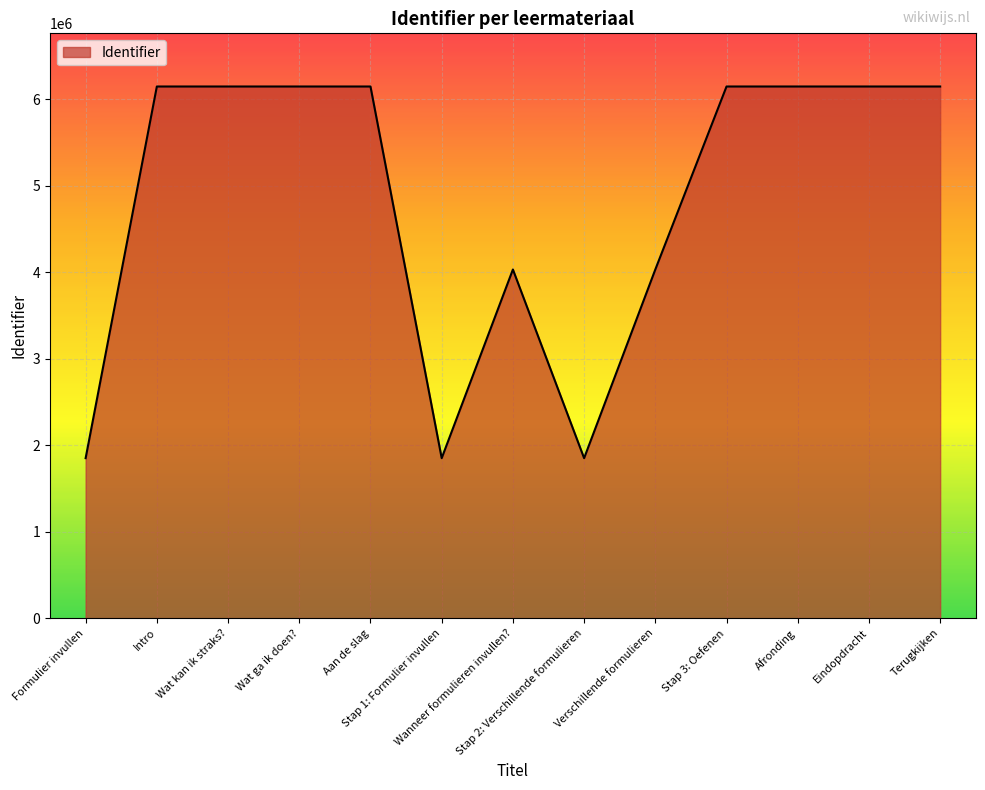

What is the change in value from Verschillende formulieren to Stap 3: Oefenen?

+2116679